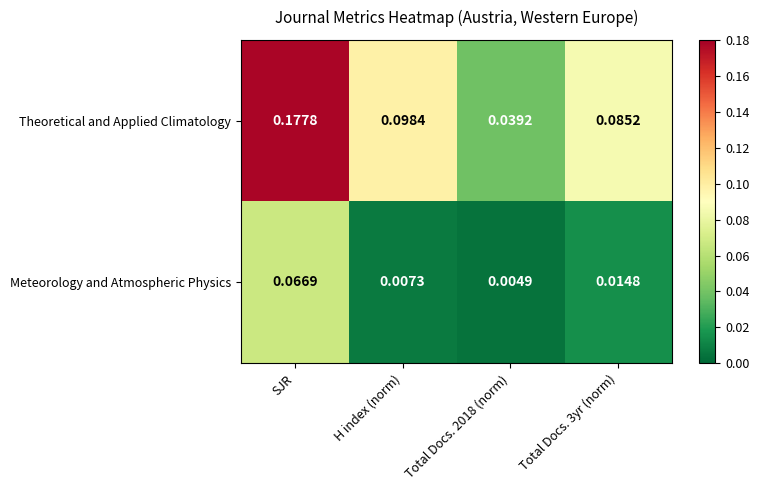

Which series has the largest total across all categories?

Theoretical and Applied Climatology